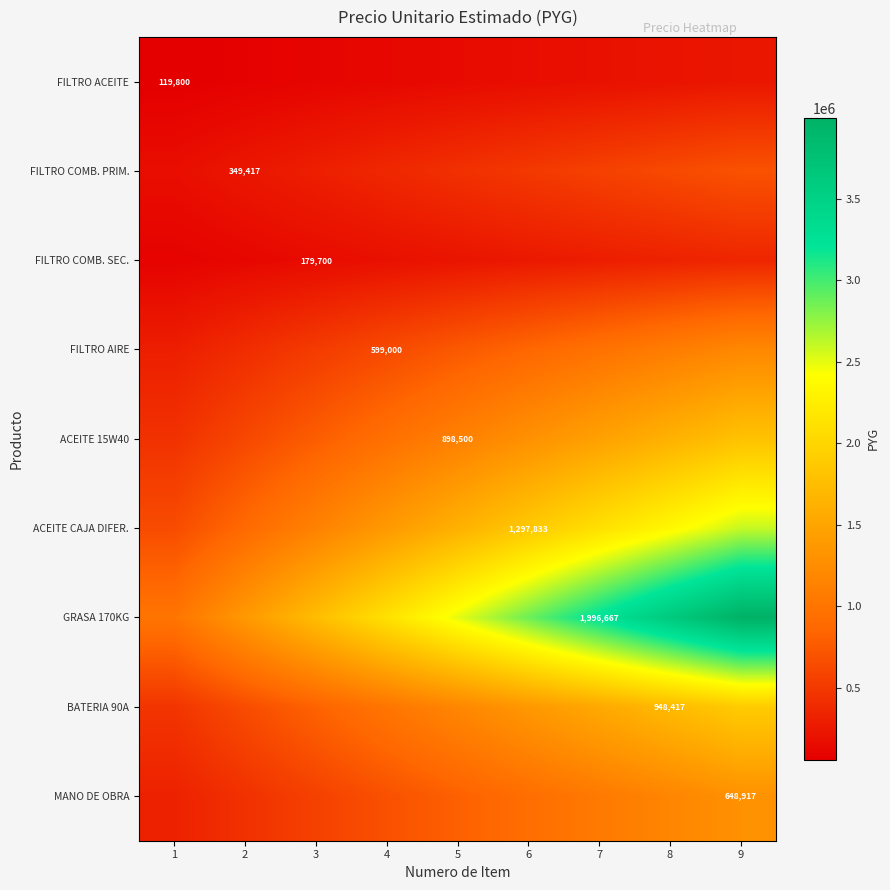

Which series has the widest spread of values?

GRASA 170KG